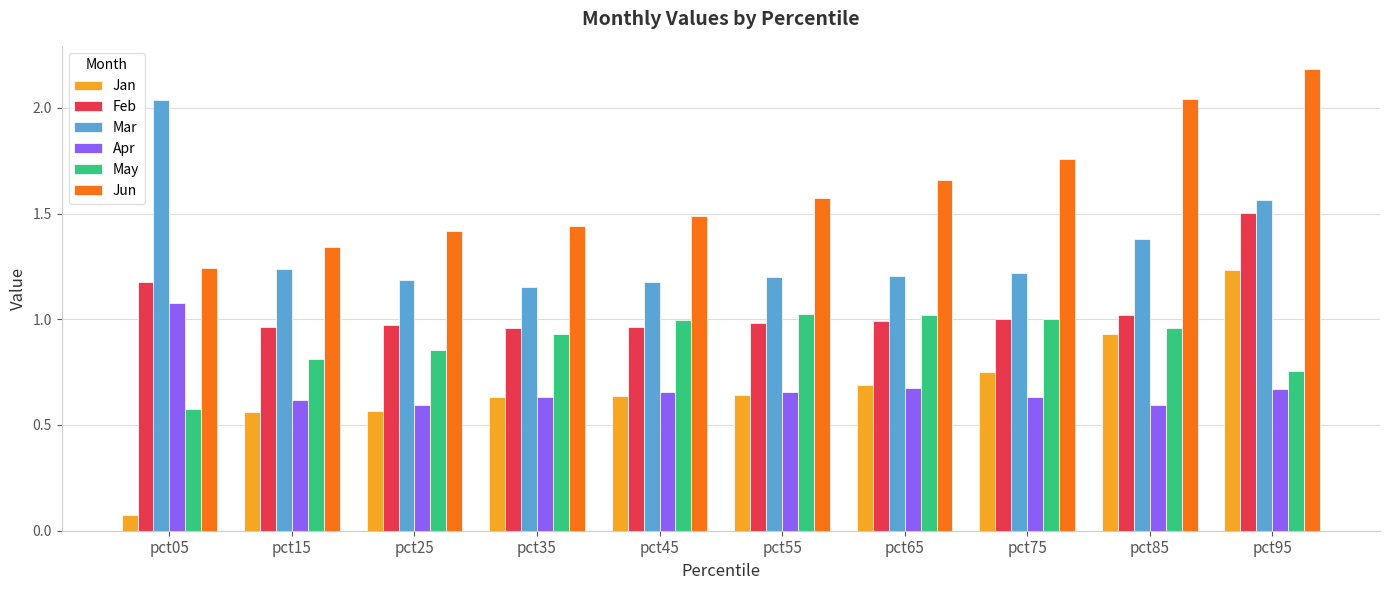

At which category is the sum across all series the highest?

pct95